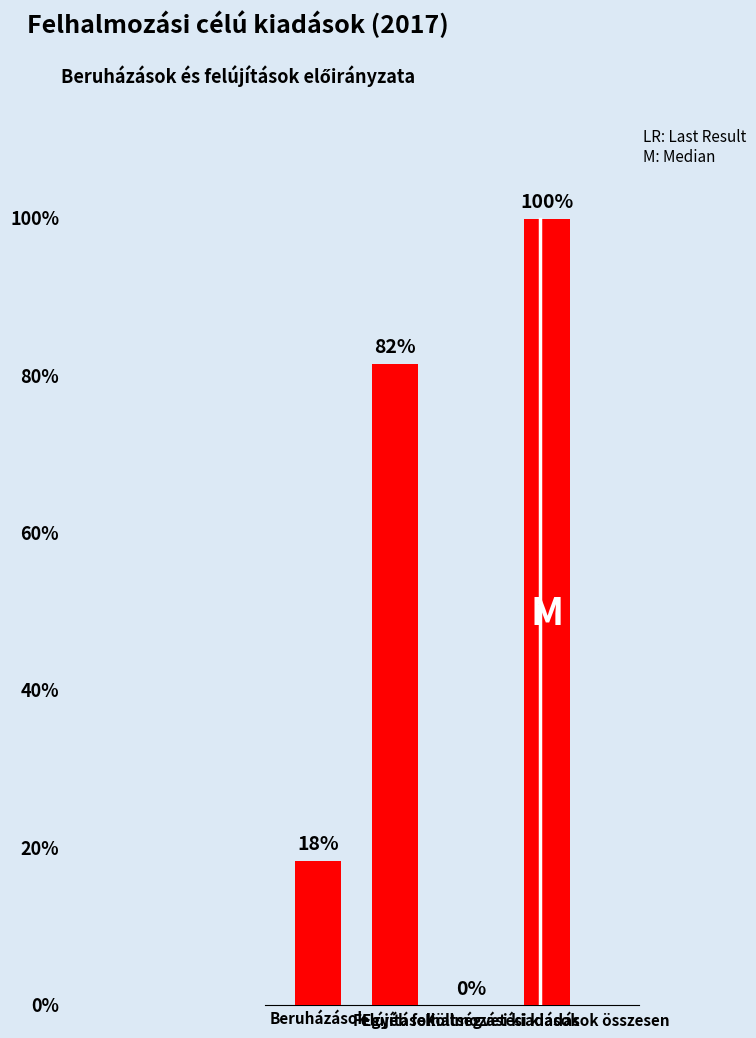

Which label corresponds to the largest value in the chart?

Költségvetési kiadások összesen